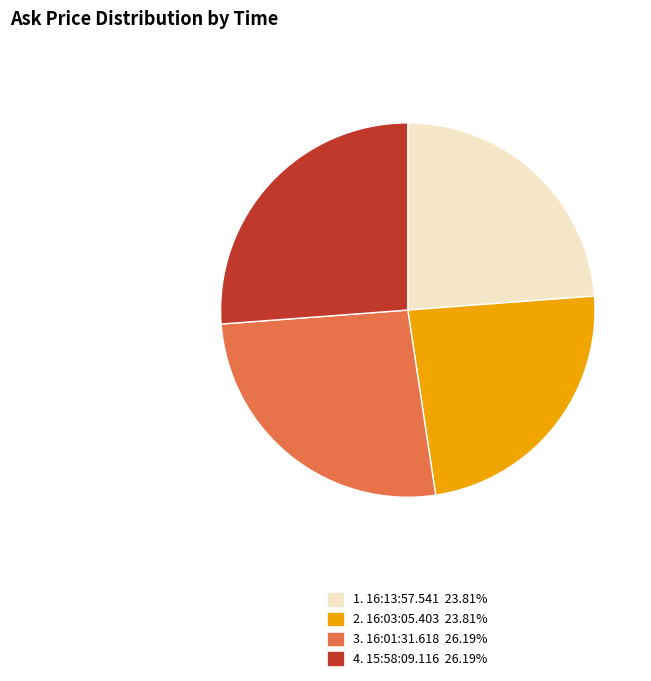

Does any single category account for the majority?

No